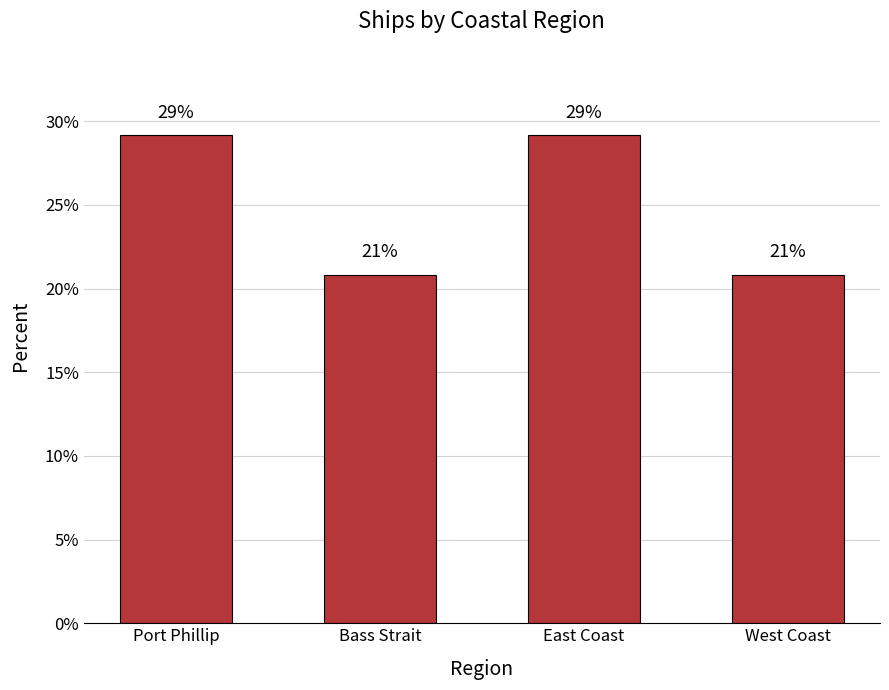

What value does the data have at East Coast?

29.2